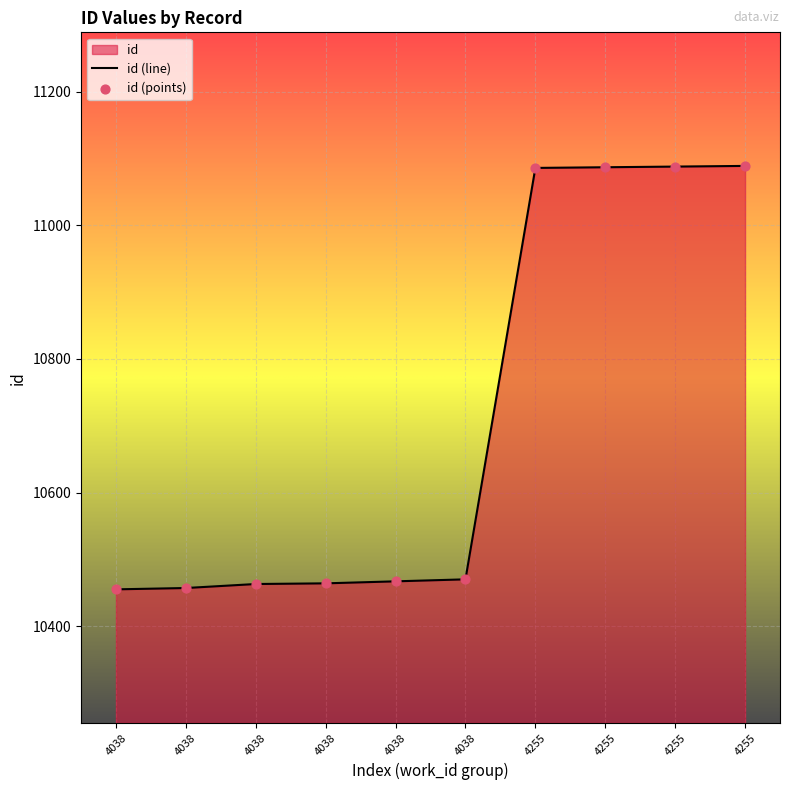

Which series reaches the maximum Y coordinate?

id (line)